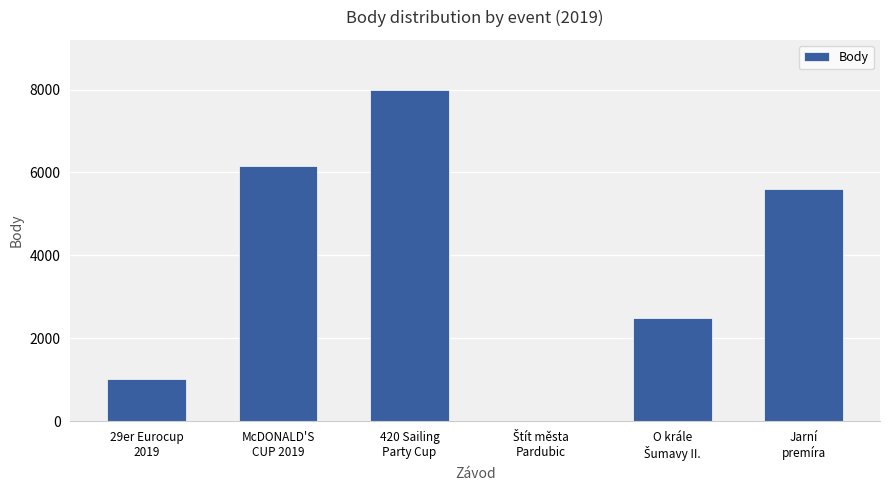

What is the sum of all values?

23255